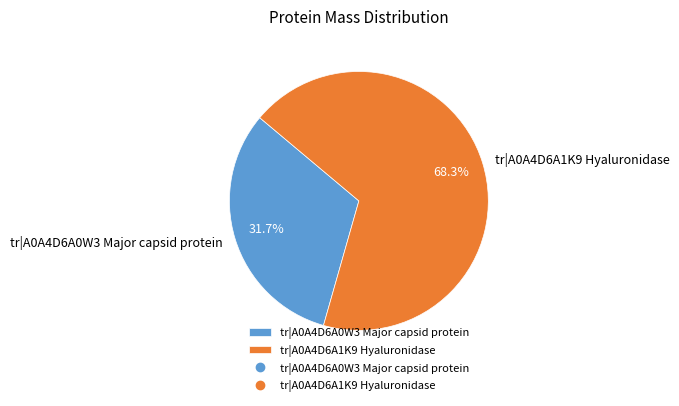

To the nearest percent, what is the difference between the largest and smallest slice percentages?

37%